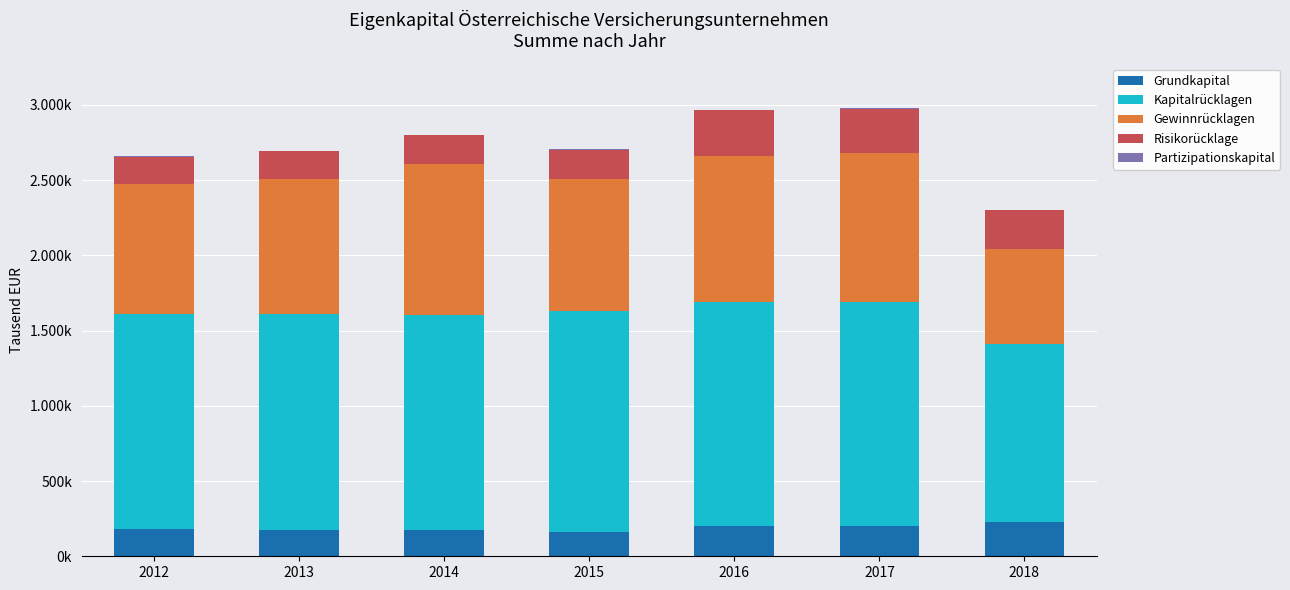

Which series has the largest total across all categories?

Kapitalrücklagen